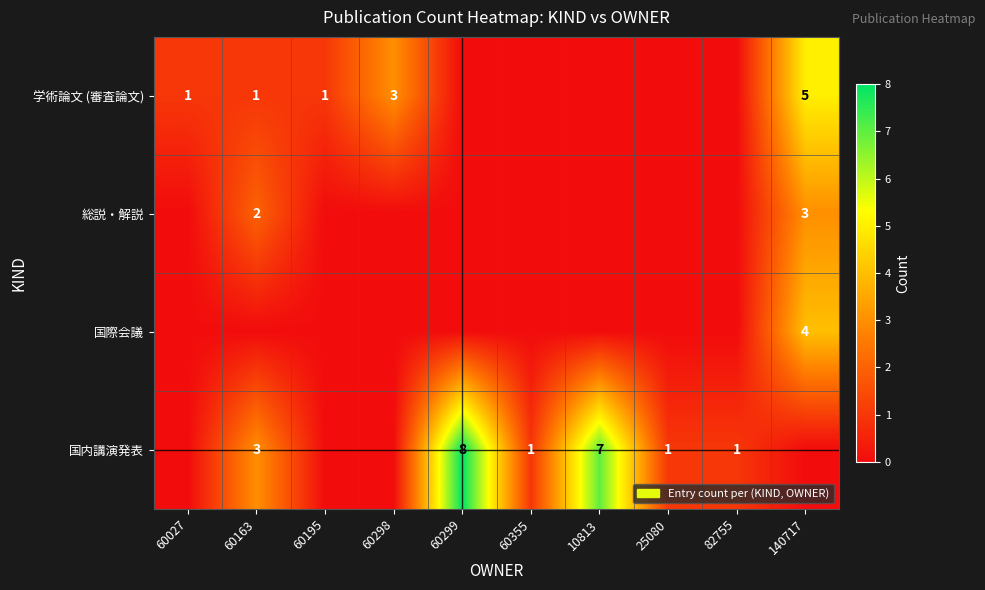

At which category is the sum across all series the highest?

140717